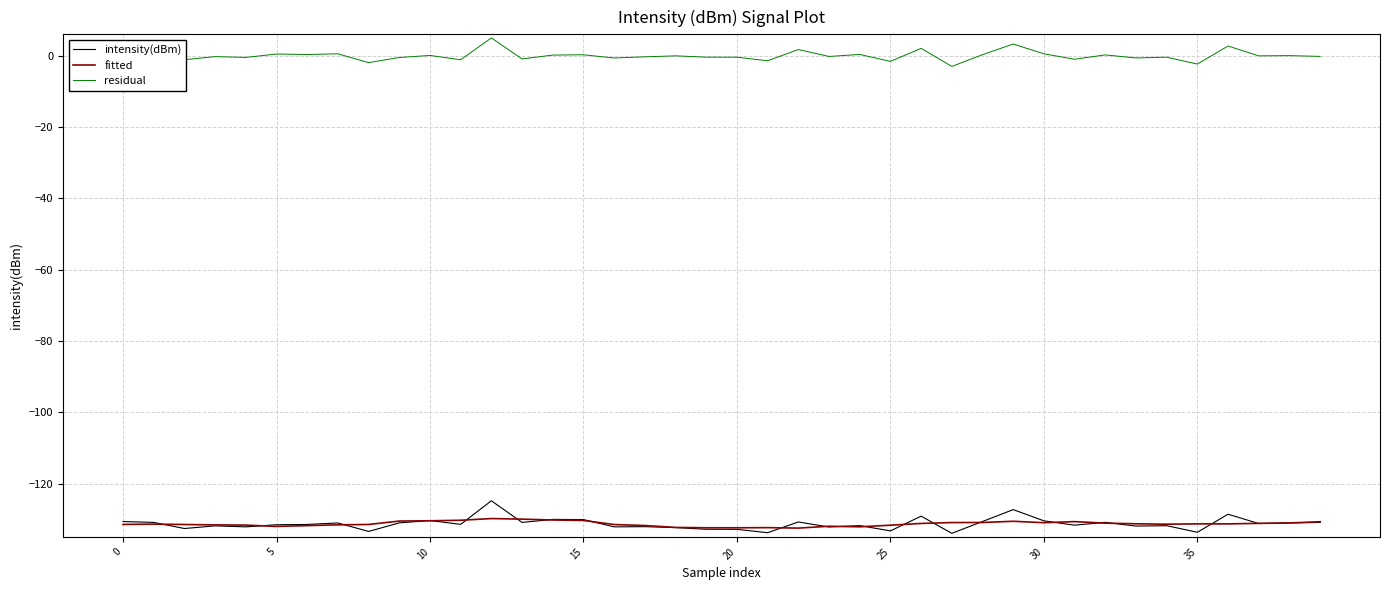

How many distinct data groups are displayed?

3